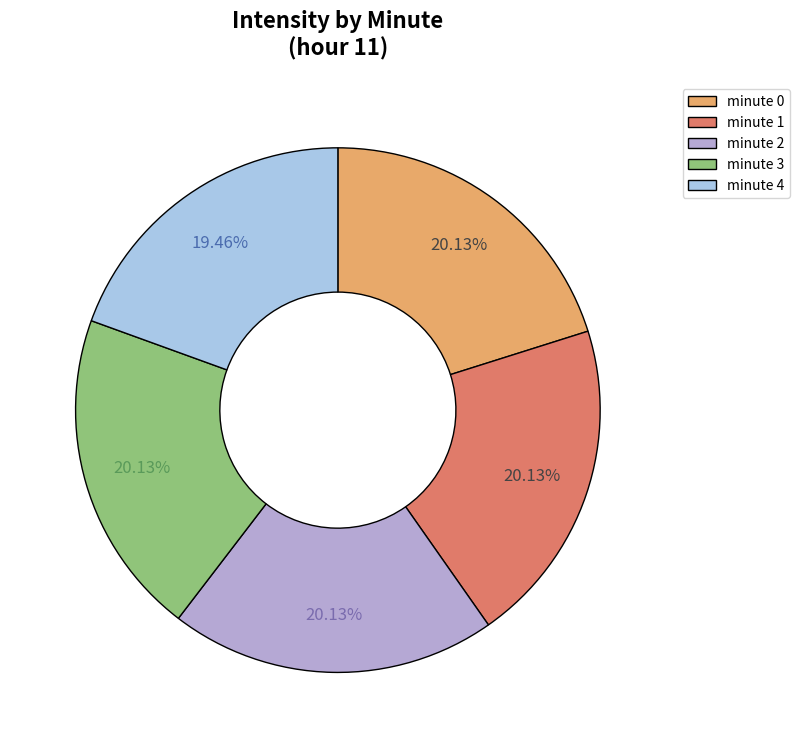

Approximately how many times larger is the value at minute 1 compared to minute 3?

1.0